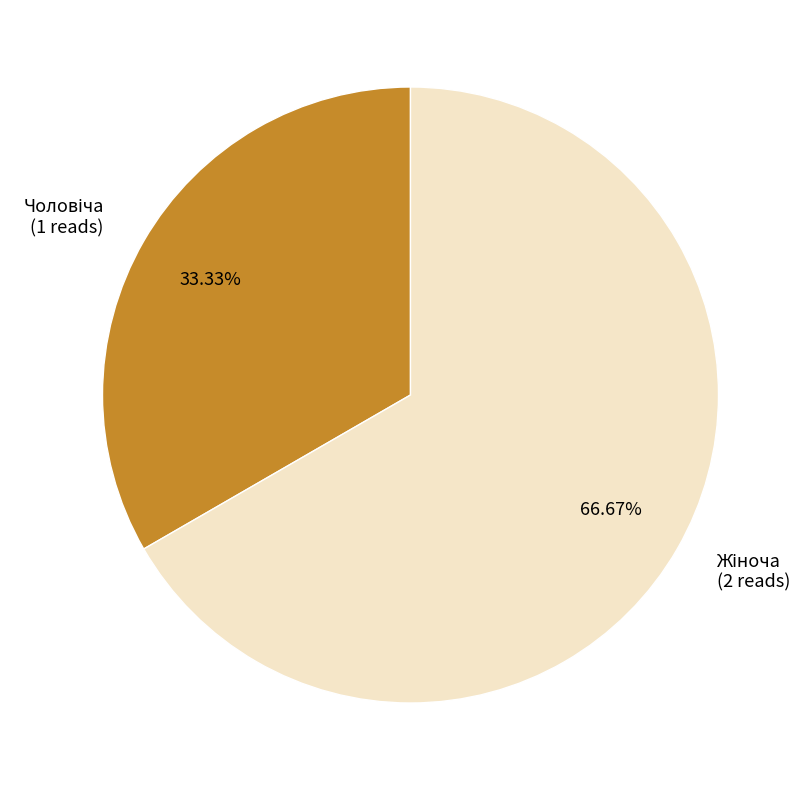

How many segments does this pie chart have?

2